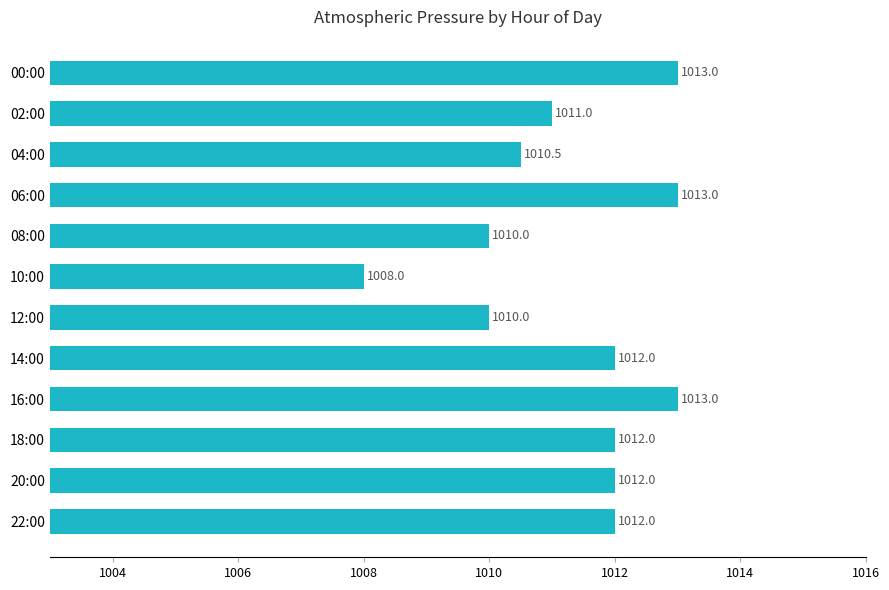

What is the ratio of the value at 04:00 to the value at 16:00?

1.0